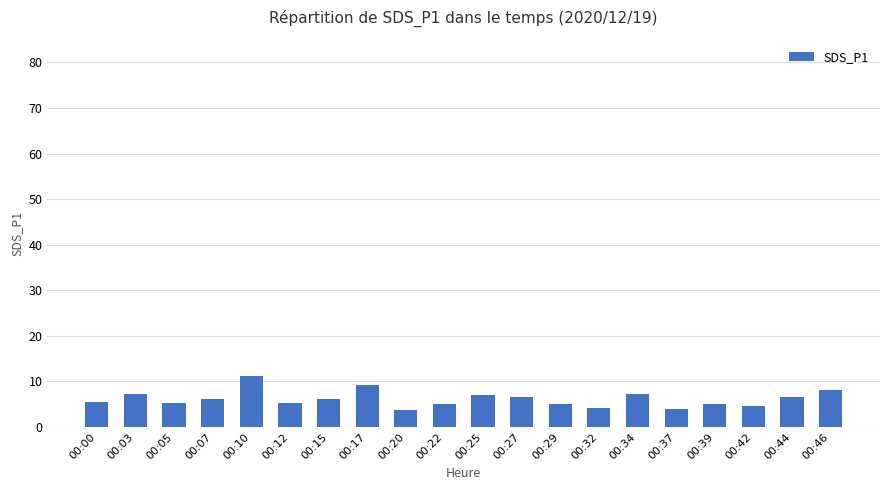

The chart shows a value of 7.3 at 00:34. True or false?

True